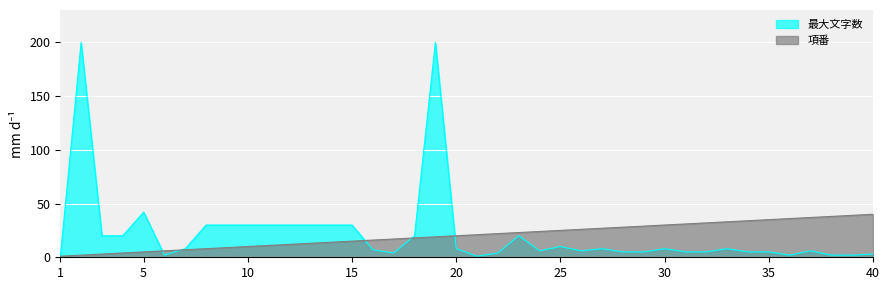

Count the number of categories in the chart.

40